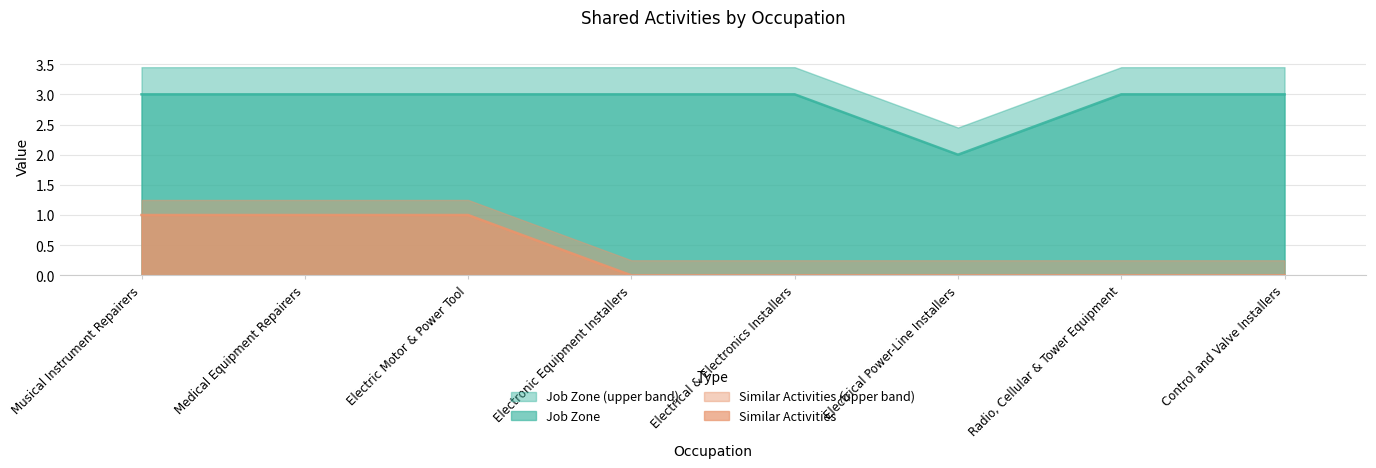

What value does the Job Zone series have at Musical Instrument Repairers?

3.0